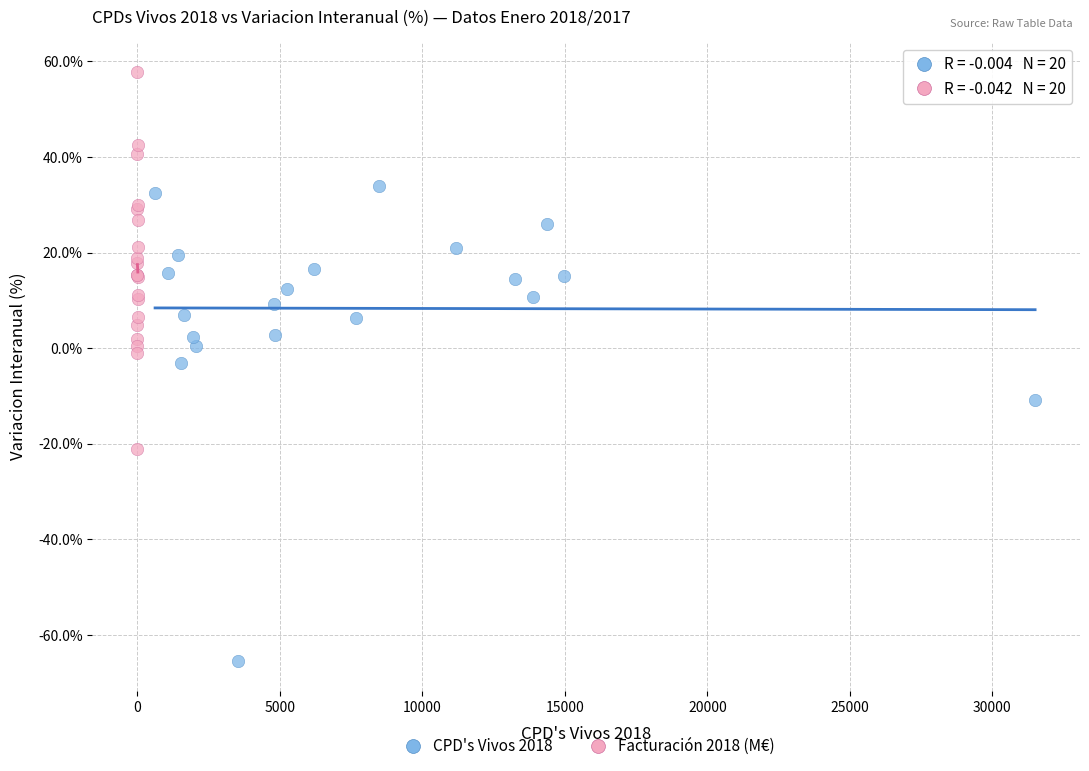

What are all the series names shown in the legend?

CPD's Vivos 2018, Facturación 2018 (M€)